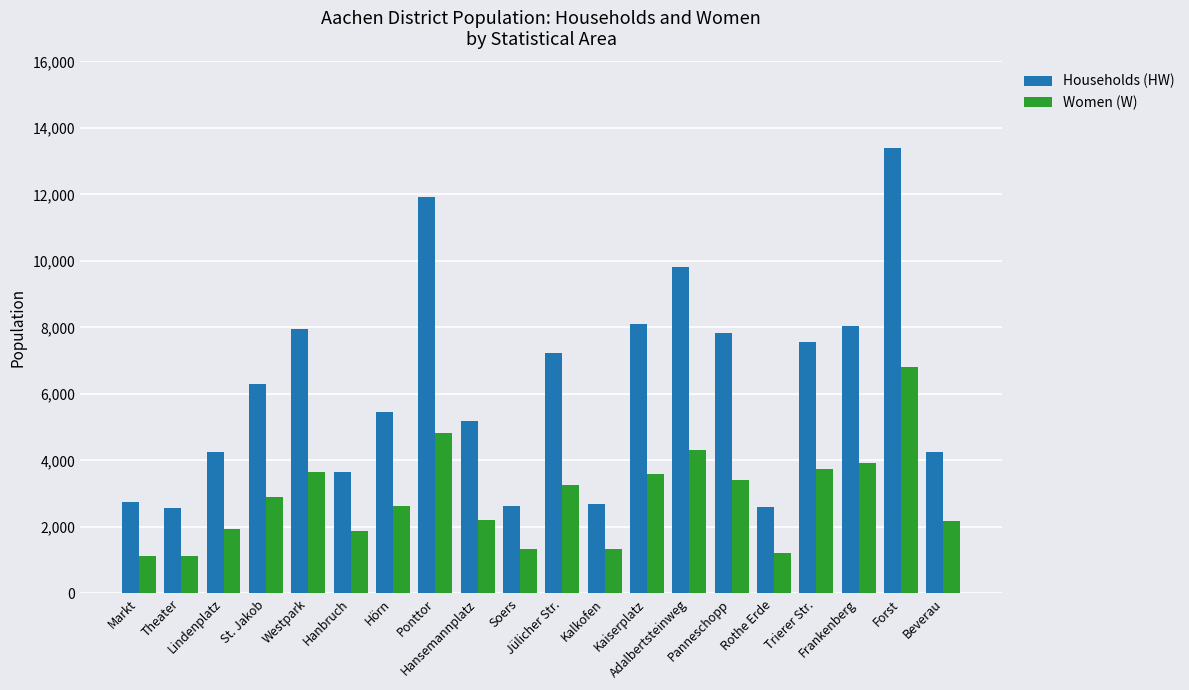

What is the difference between the maximum and second lowest values in the Households (HW) series?

10810